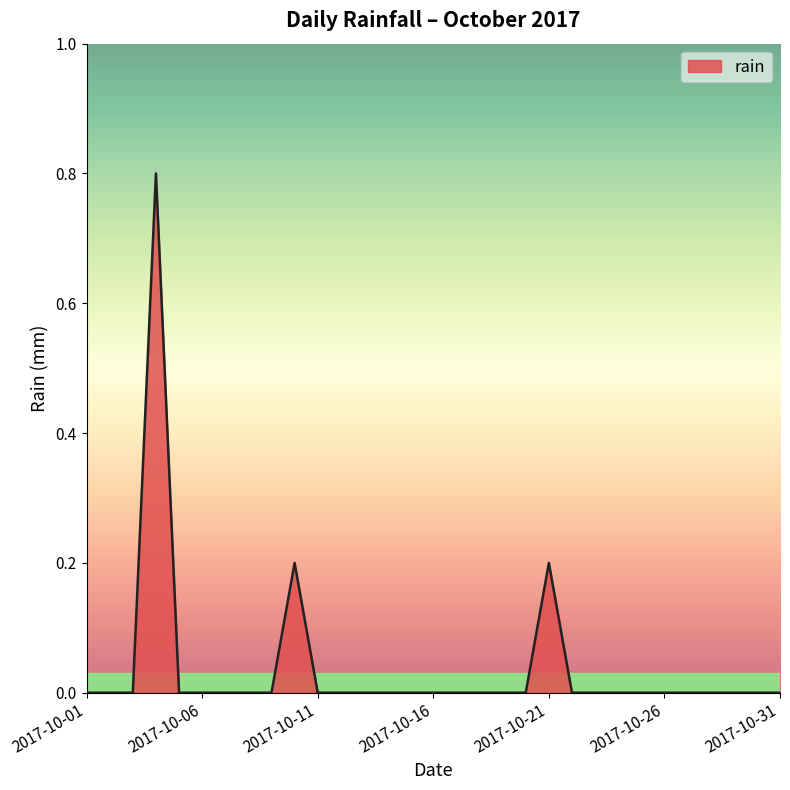

Count the values in the range 0 to 1.

31